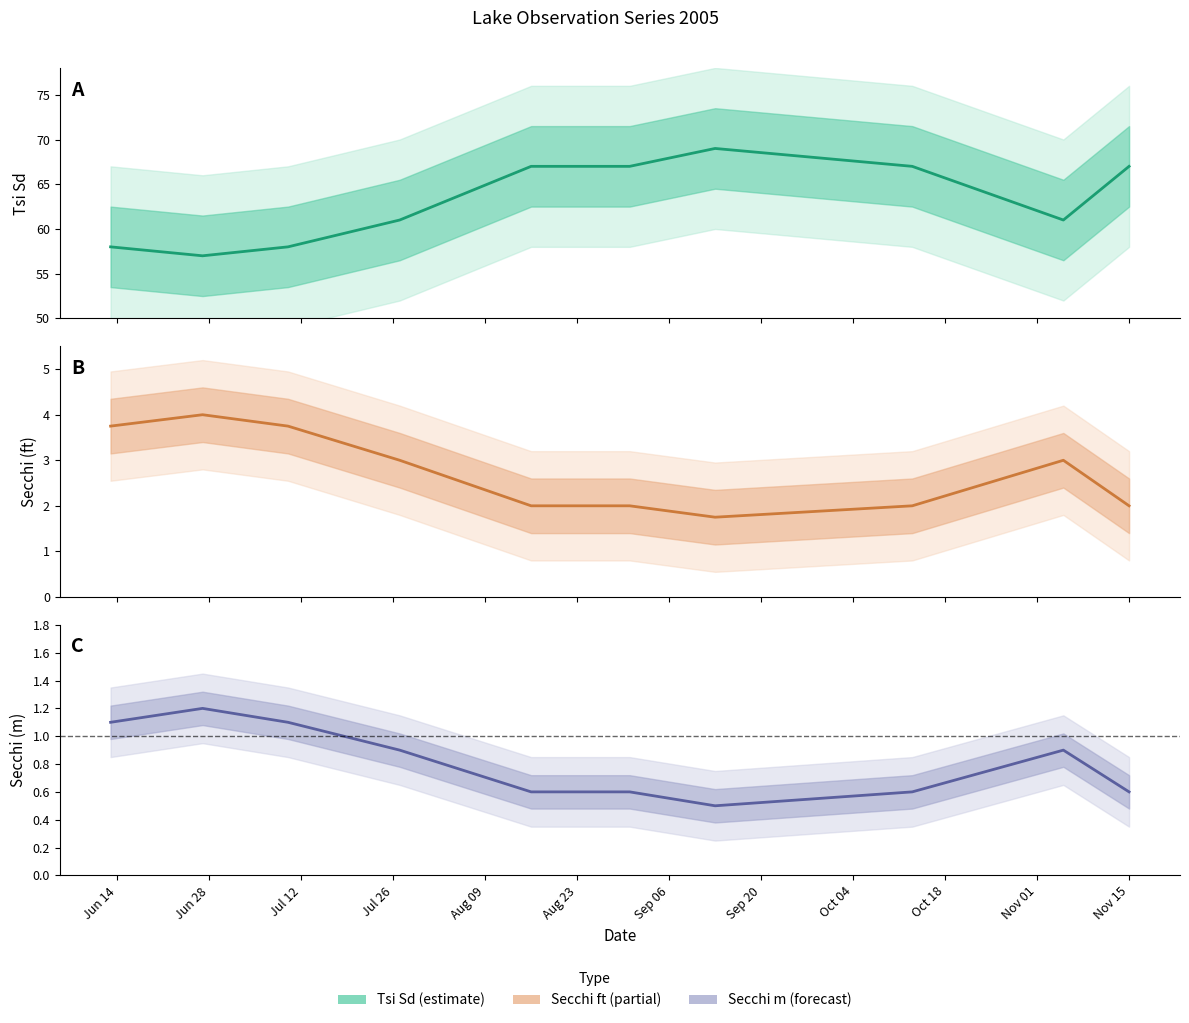

What position from the left is Nov 15?

10